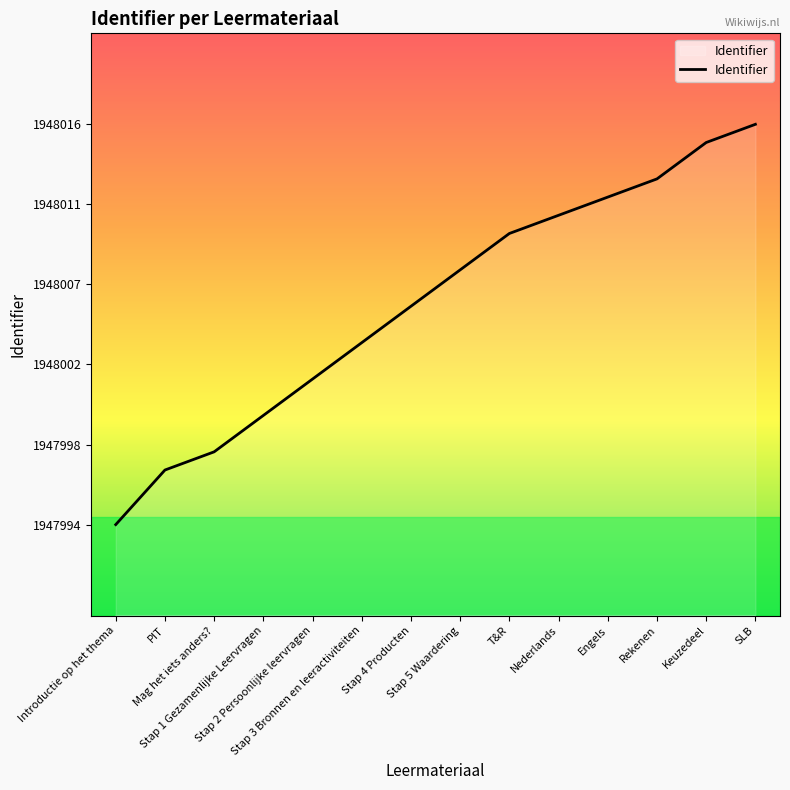

True or false: there are more than 0 points higher than both neighbors.

False